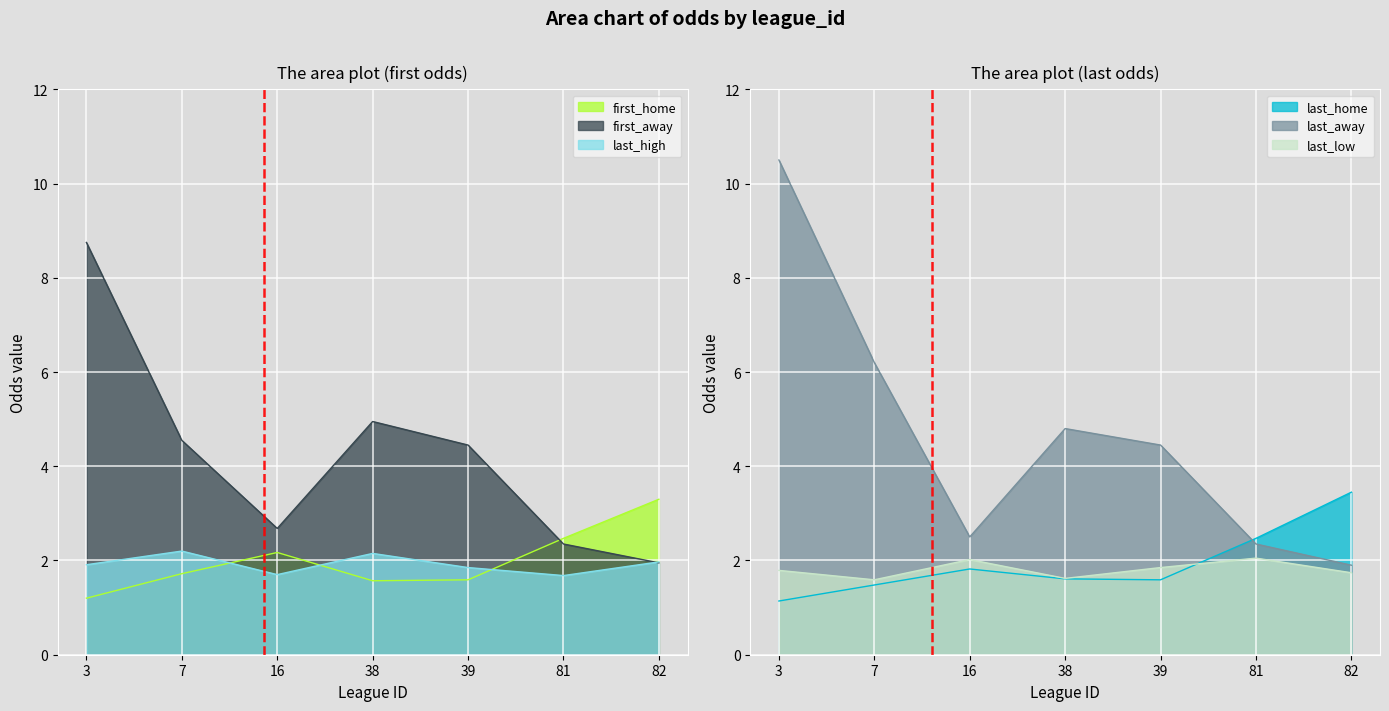

The first_home series shows 4.4 at 81. True or false?

False